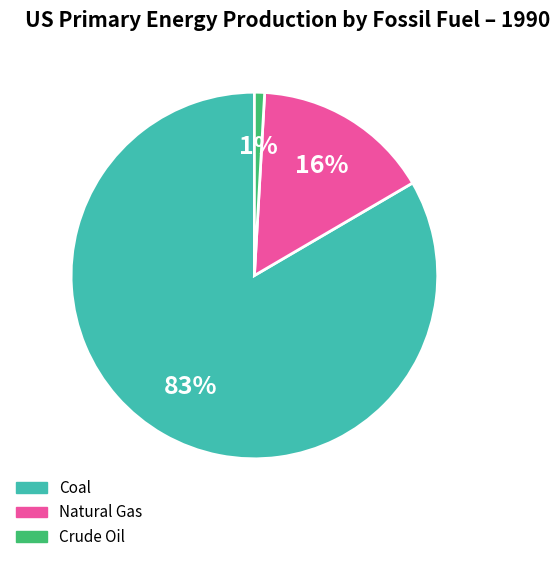

True or false: Natural Gas accounts for 16% of the total.

True